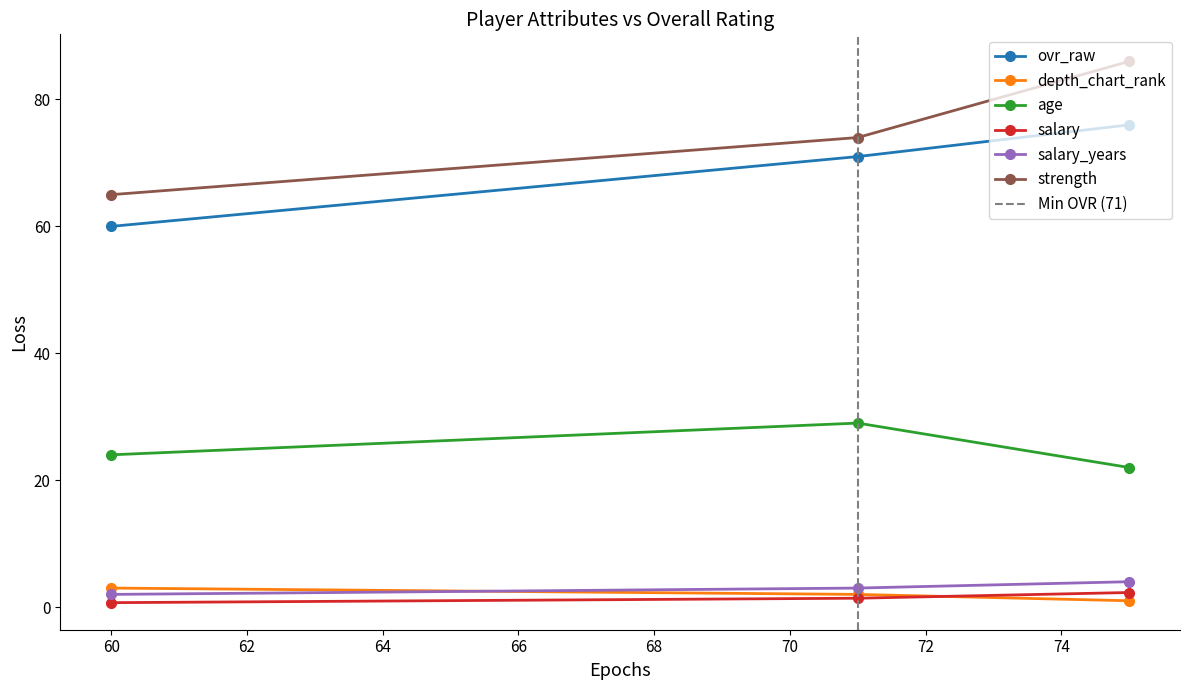

Which has a higher value, 60 or 71?

71